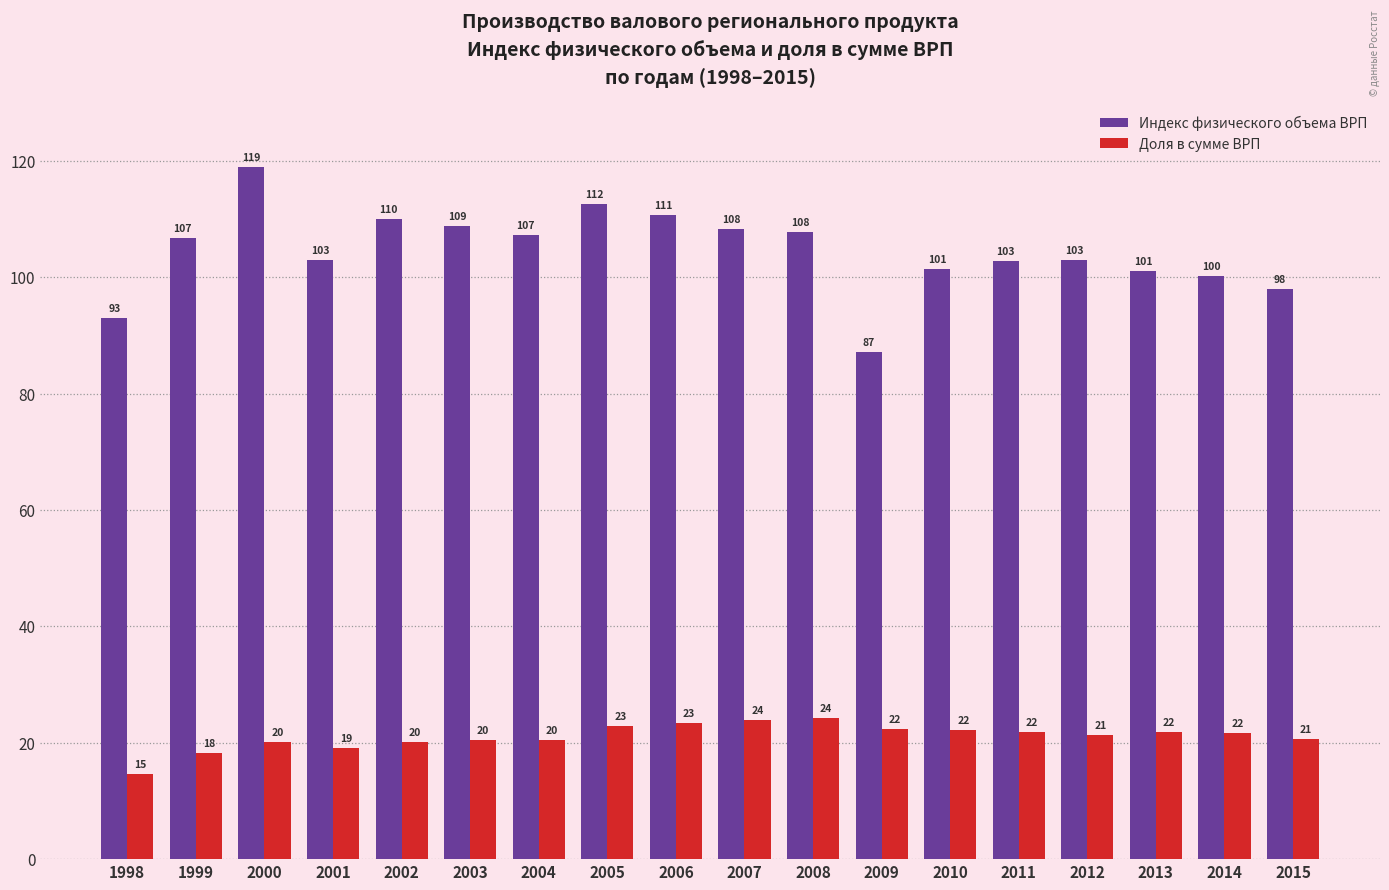

What is the difference between the maximum and minimum values in the Индекс физического объема ВРП series?

31.7